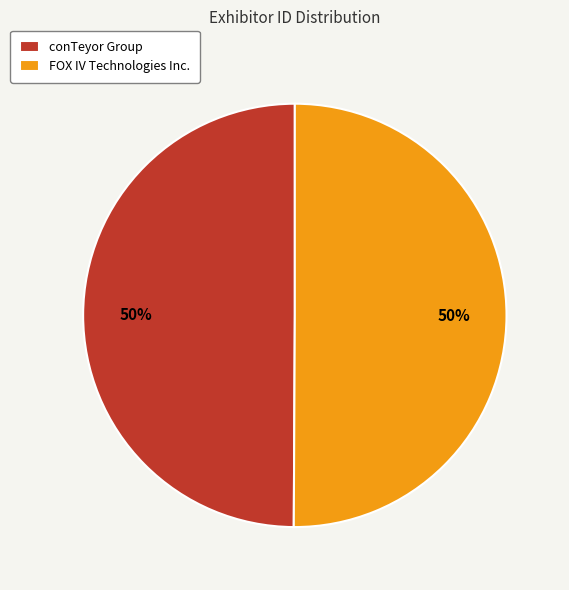

To the nearest percent, what portion does FOX IV Technologies Inc. represent?

50%